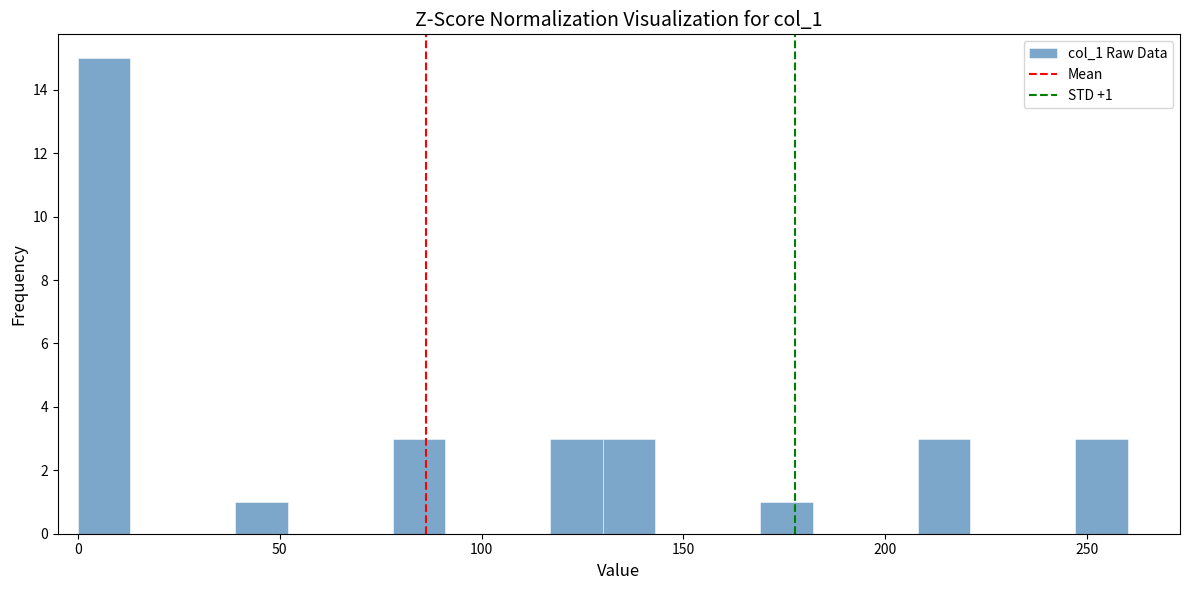

Read against the x-axis, roughly where is the centre of the tallest bar?

5